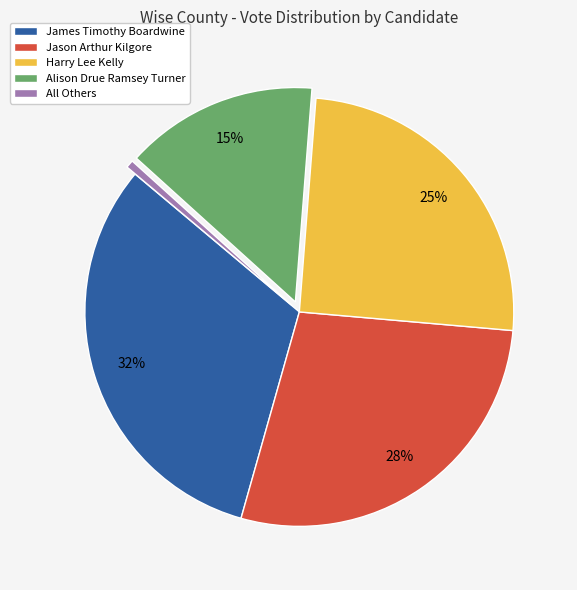

What percentage is the James Timothy Boardwine slice, to the nearest percent?

32%